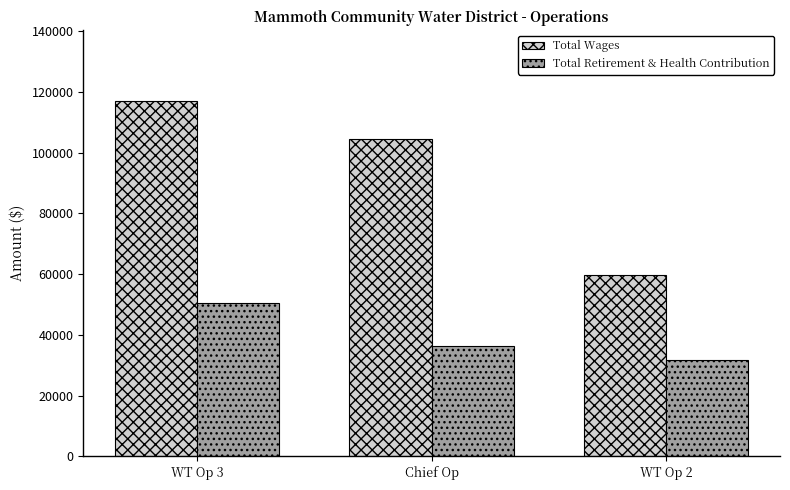

Rank the series by their maximum value, from highest to lowest.

Total Wages, Total Retirement & Health Contribution